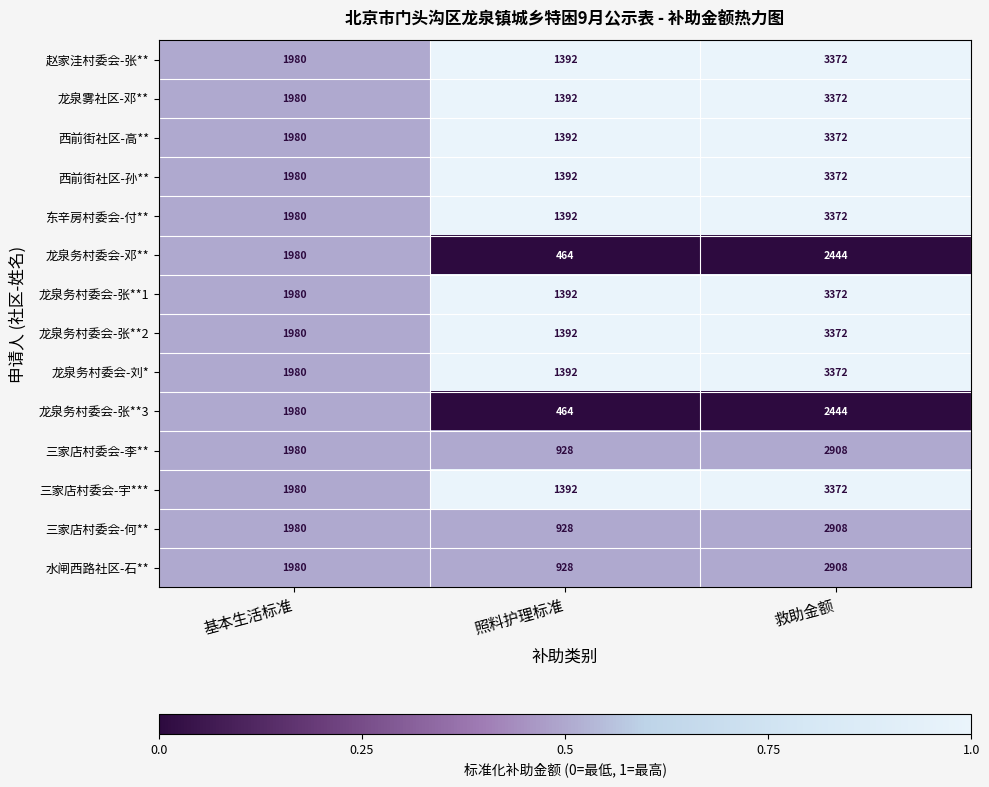

What is the difference between the highest and lowest values at 救助金额?

928